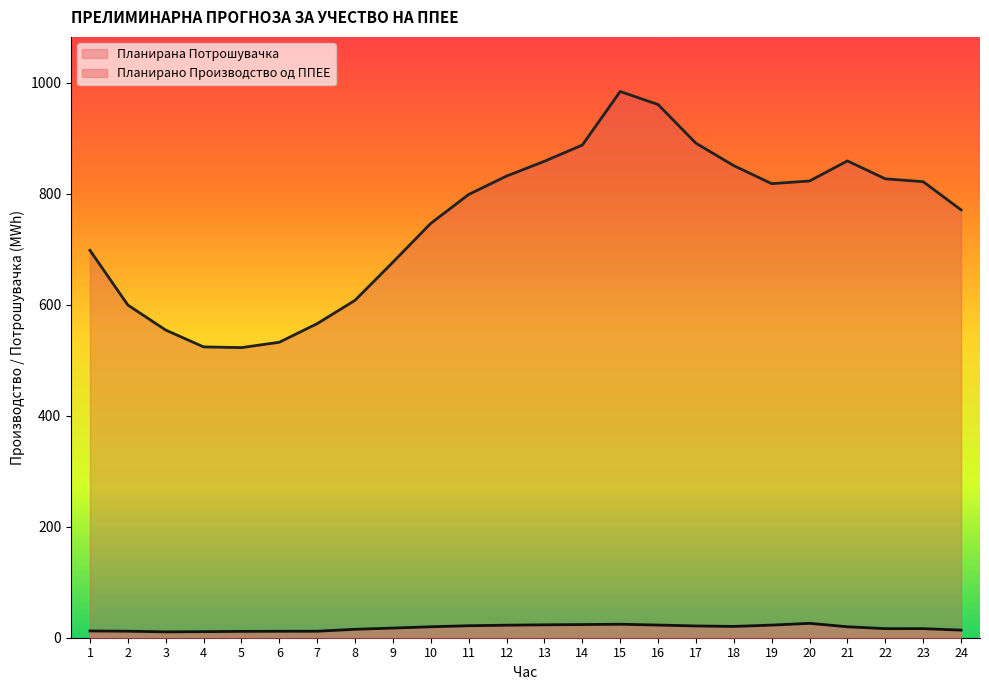

Read the Планирана Потрошувачка value at 17.

890.9